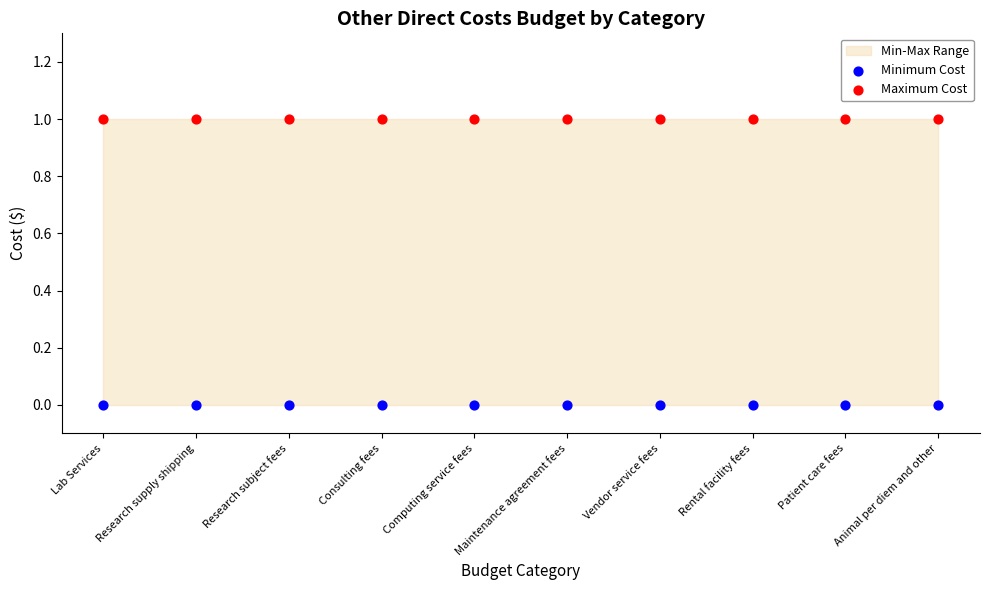

Which series contains the lowest Y value?

Minimum Cost